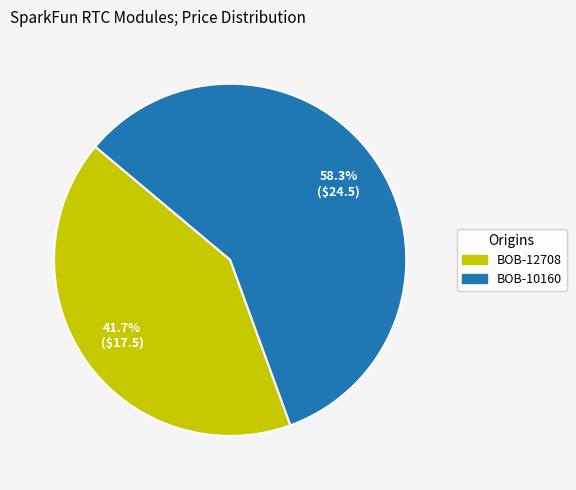

Which category has the smallest portion of the pie?

BOB-12708